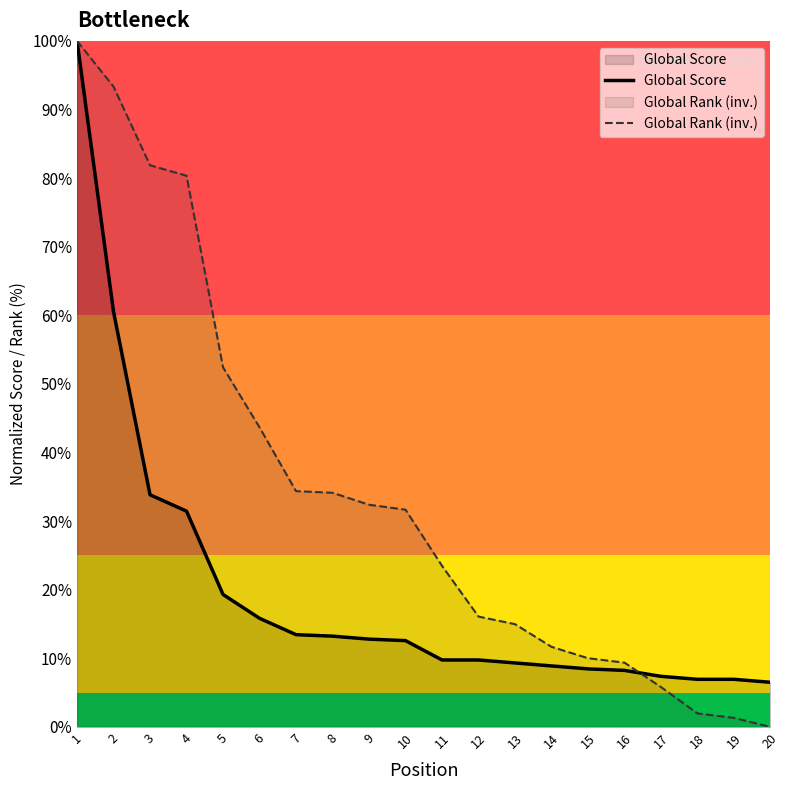

Is the value of Global Rank (inv.) at 12 greater than the value of Global Score at 7?

Yes